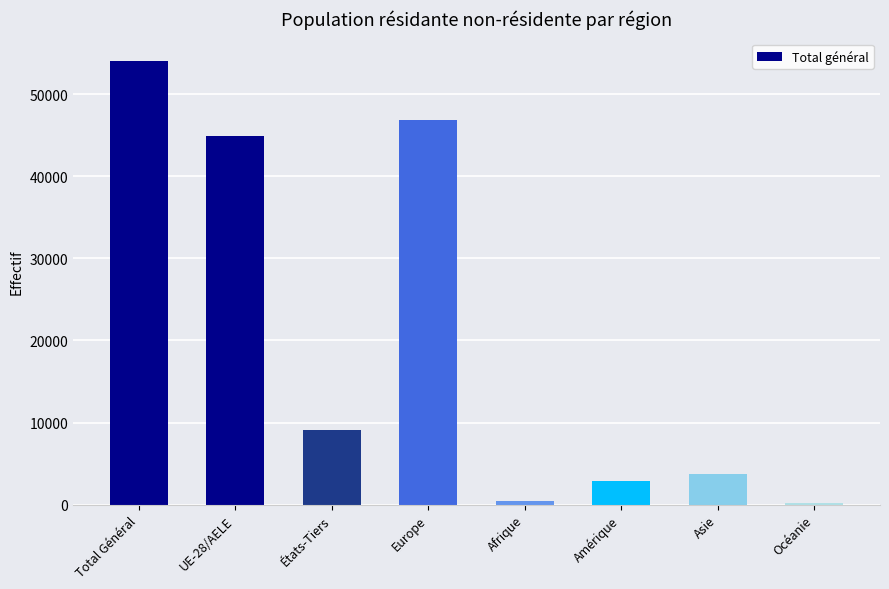

The chart shows a value of 93218 at Total Général. True or false?

False